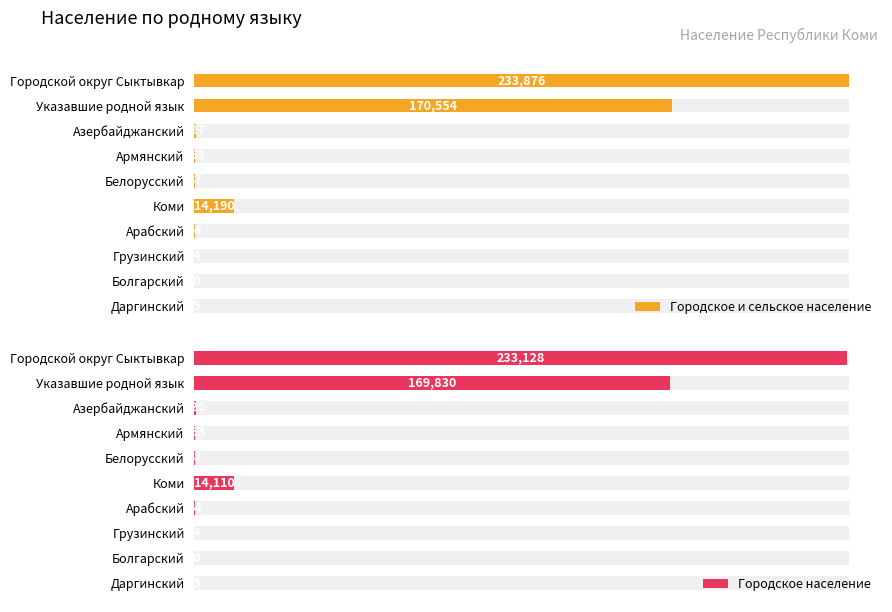

What is the difference between the Городское и сельское население values at Даргинский and Болгарский?

5